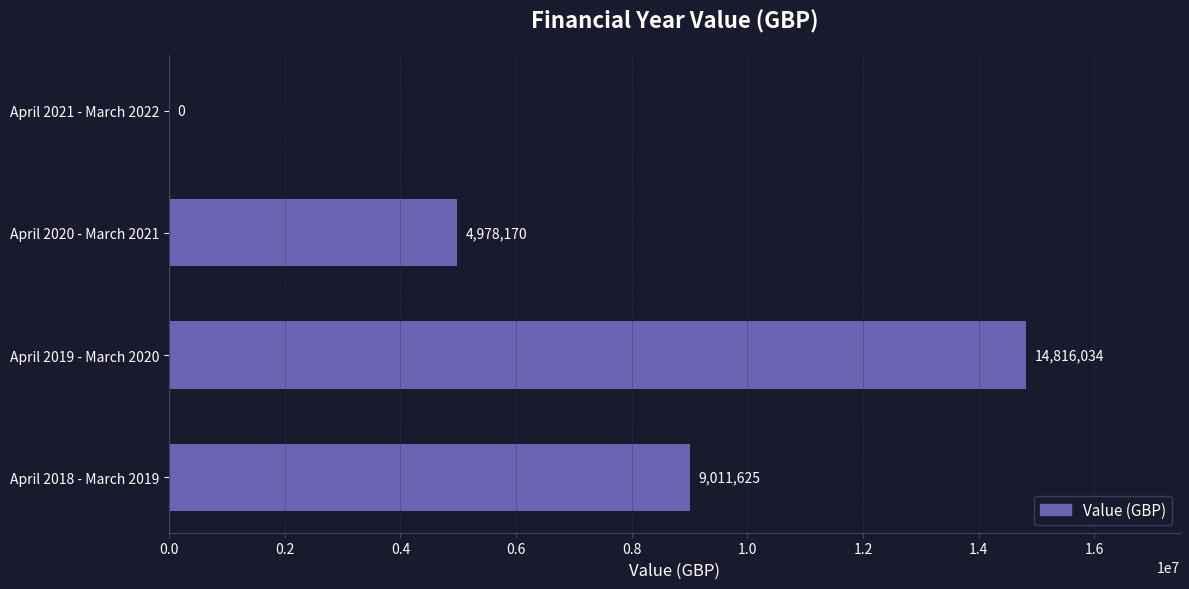

How many data points does each series have?

4